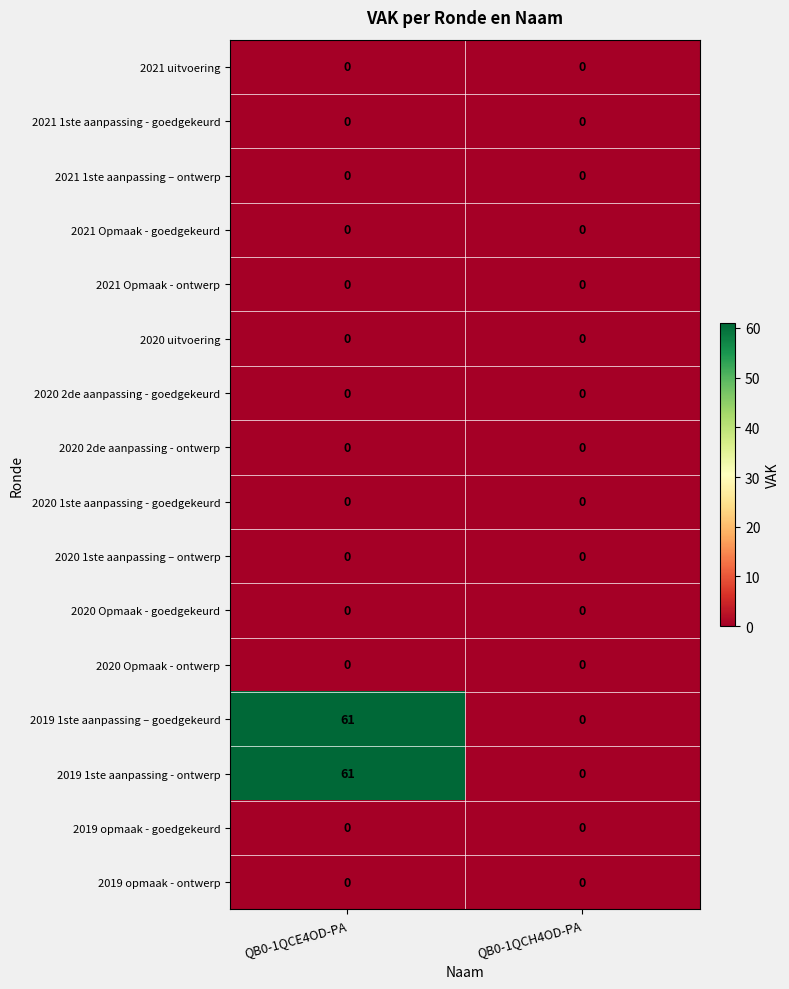

The value of 2020 1ste aanpassing – ontwerp at QB0-1QCE4OD-PA is 0. True or false?

True